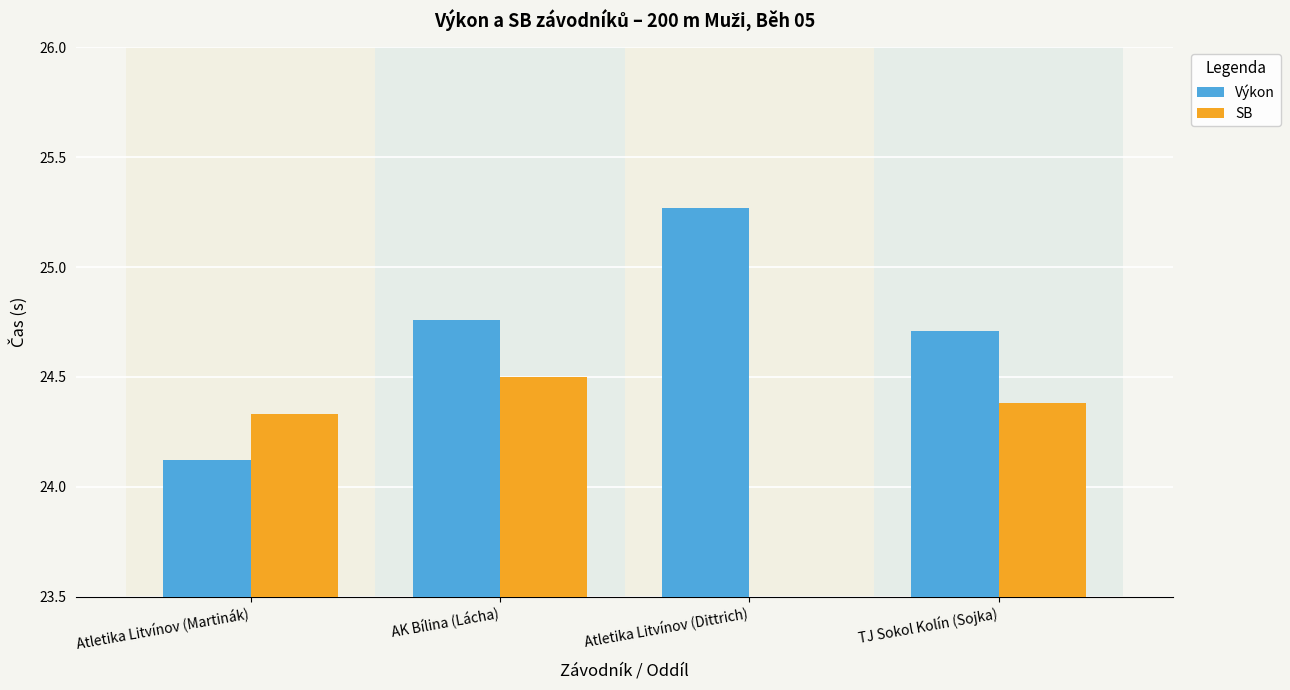

Rank the series at Atletika Litvínov (Martinák) from highest to lowest value.

SB, Výkon